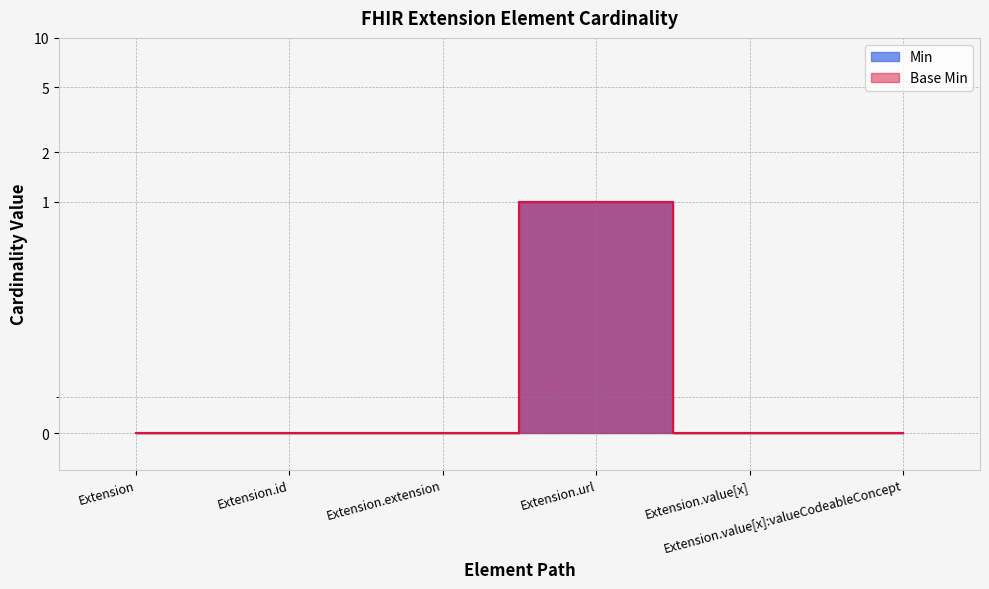

What is the label of the 6th point from the left?

Extension.value[x]:valueCodeableConcept